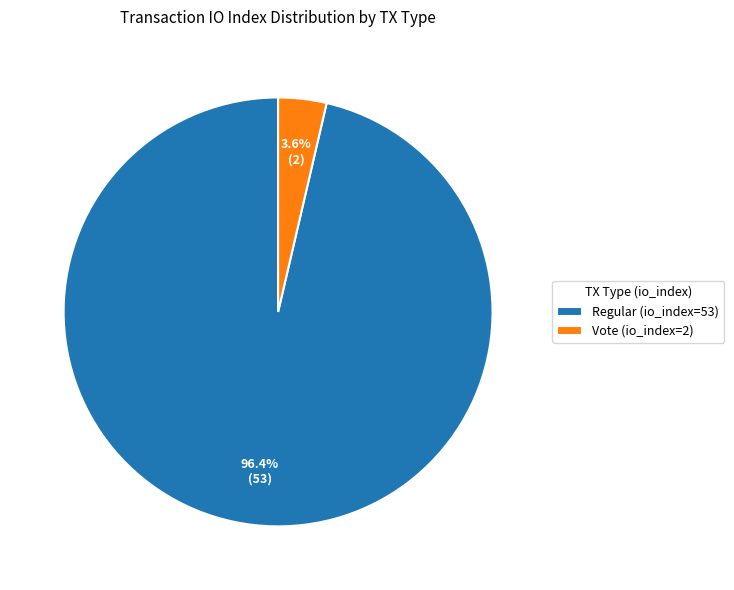

Rank the categories by value from lowest to highest.

Vote (io_index=2), Regular (io_index=53)